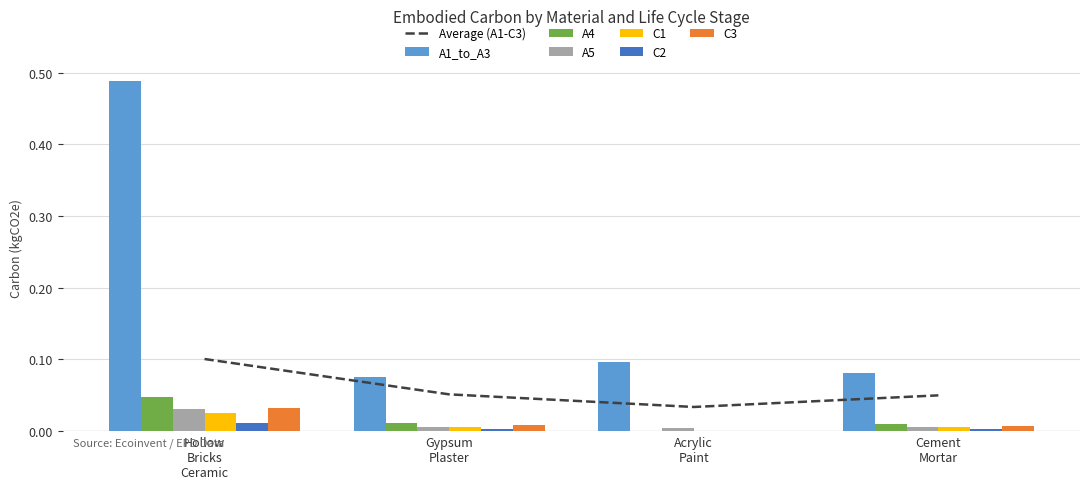

True or false: Average (A1-C3) has more than 1 points higher than both neighbors.

False